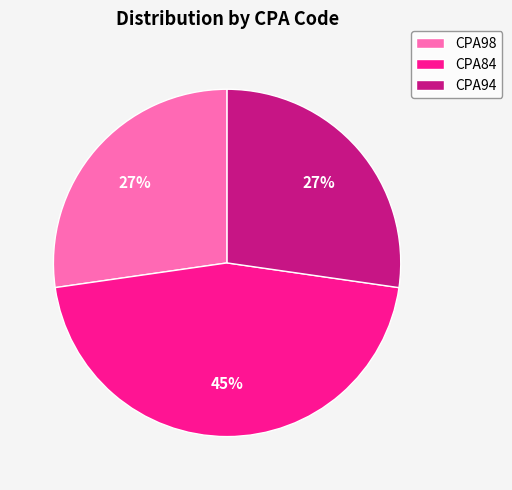

What percentage is the CPA94 slice, to the nearest percent?

27%